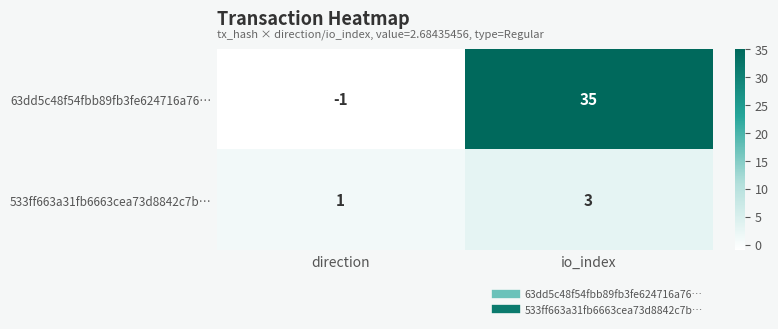

Rank the series at io_index from lowest to highest value.

533ff663a31fb6663cea73d8842c7b…, 63dd5c48f54fbb89fb3fe624716a76…